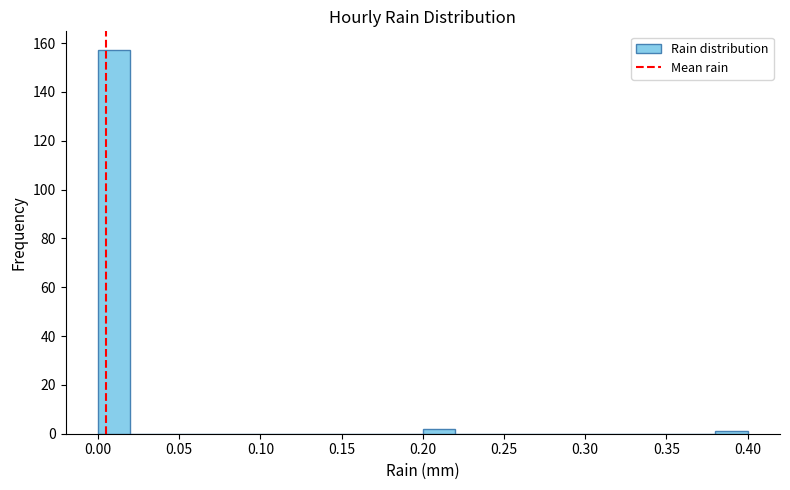

What is the height of the bar covering 0.20 to 0.22 on the x-axis? The values are not printed on the chart, so give them approximately, as read against the axis.

2